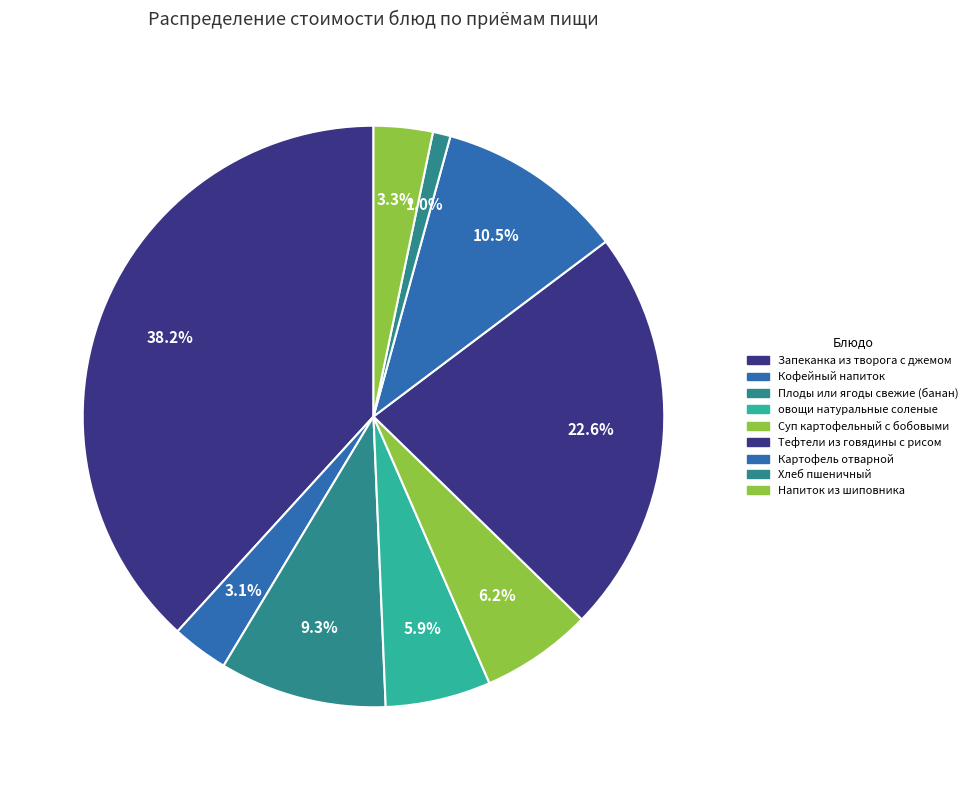

What percentage is the Кофейный напиток slice, to the nearest percent?

3%